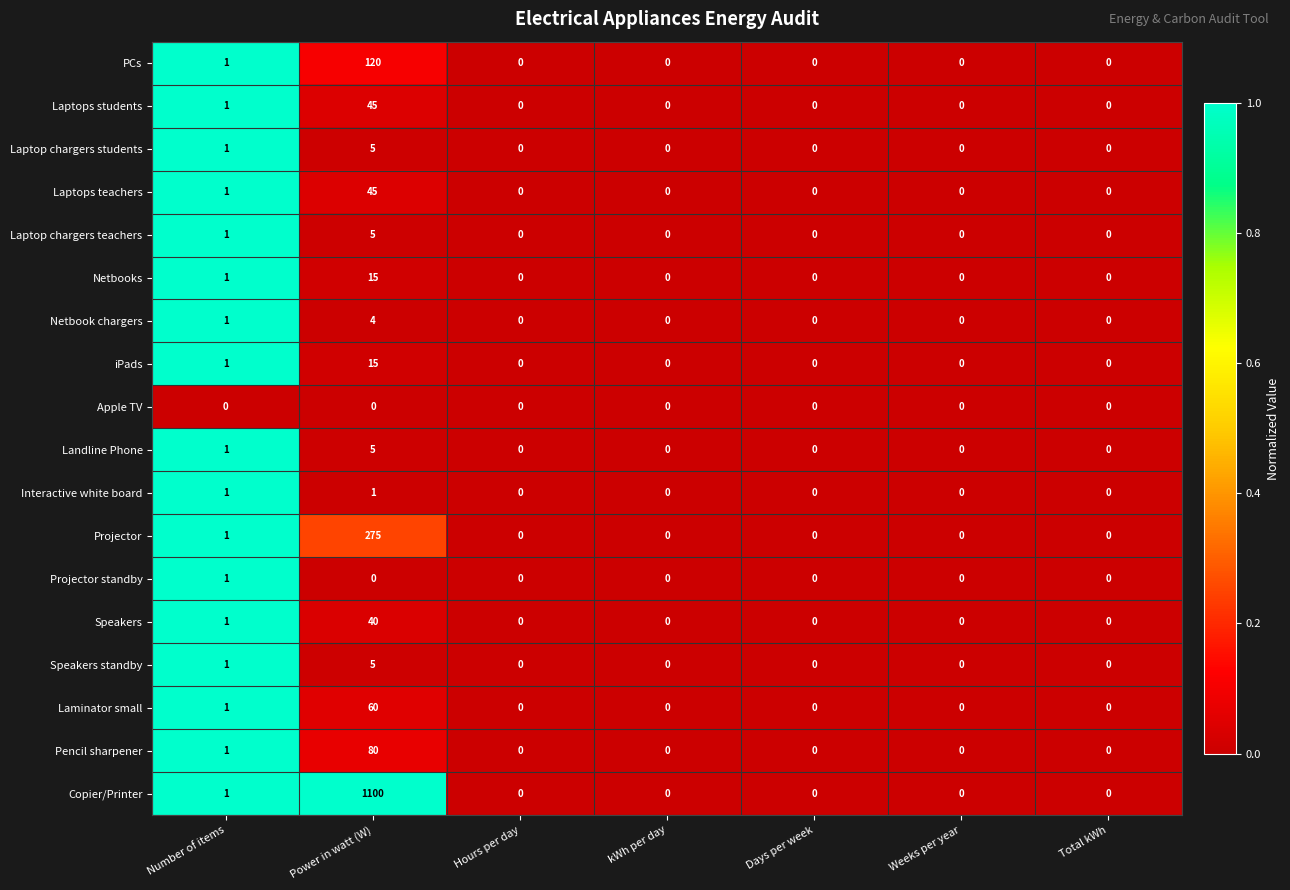

Count the Projector standby values in the range 0 to 1.

7